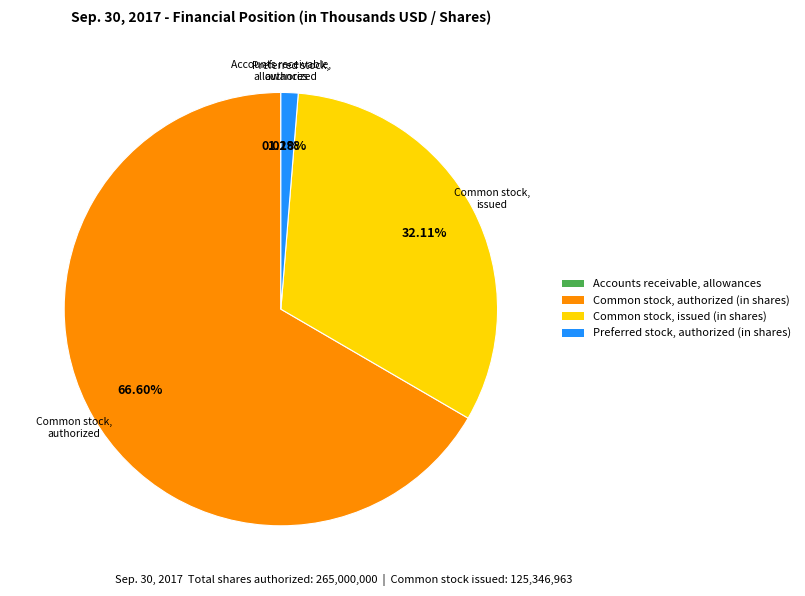

Which category has the biggest portion of the pie?

Common stock, authorized (in shares)